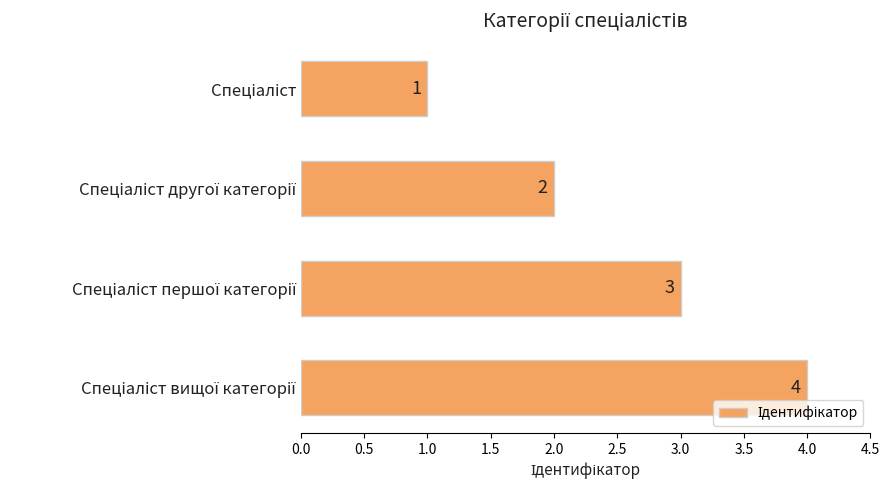

What is the difference between the maximum and minimum values?

3